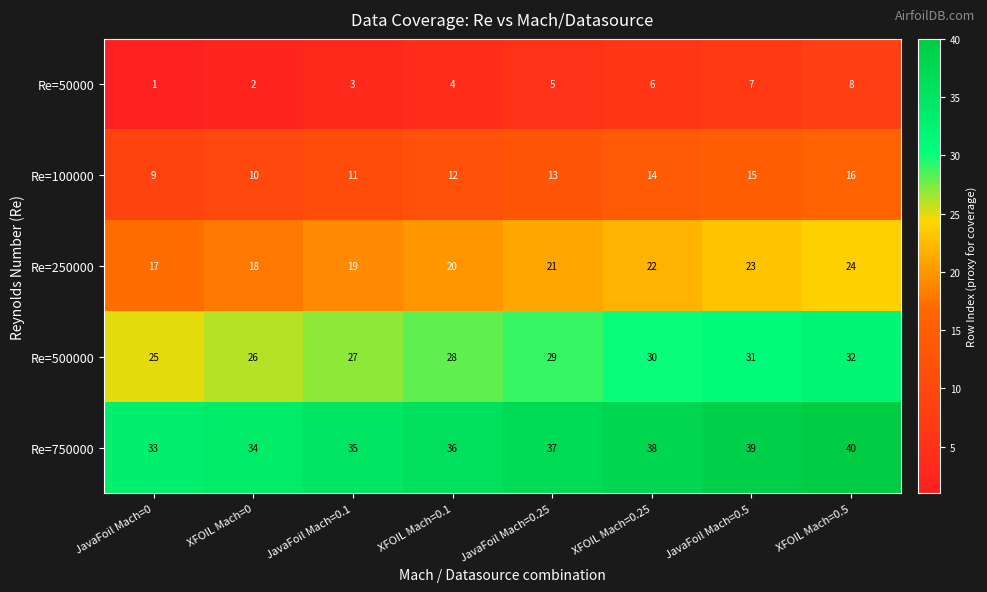

What is the difference between the second highest and minimum values in the Re=100000 series?

6